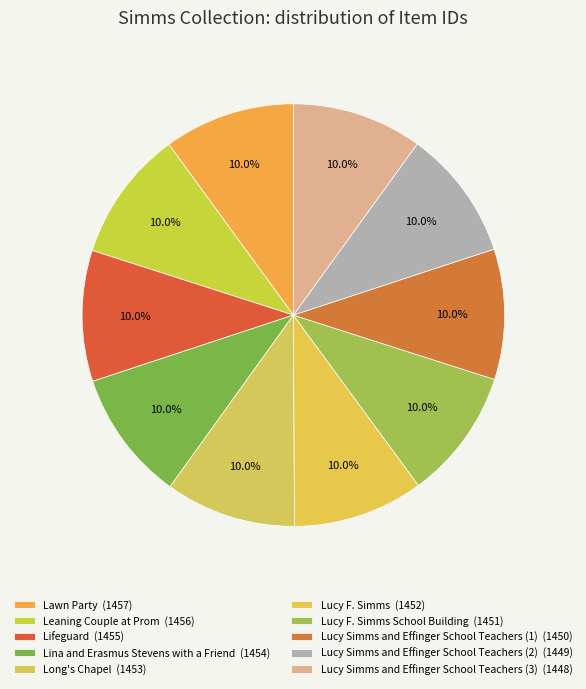

To the nearest percent, what is the average slice percentage?

10%